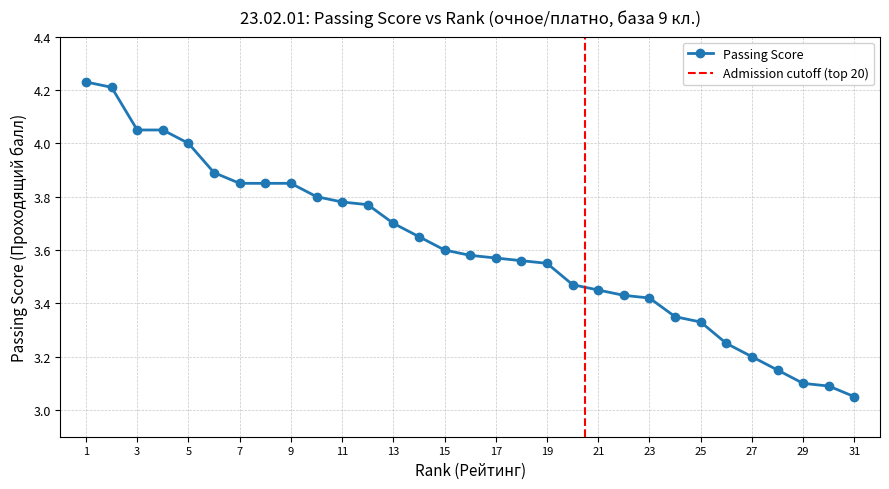

At which category does the chart reach its minimum across all series?

31